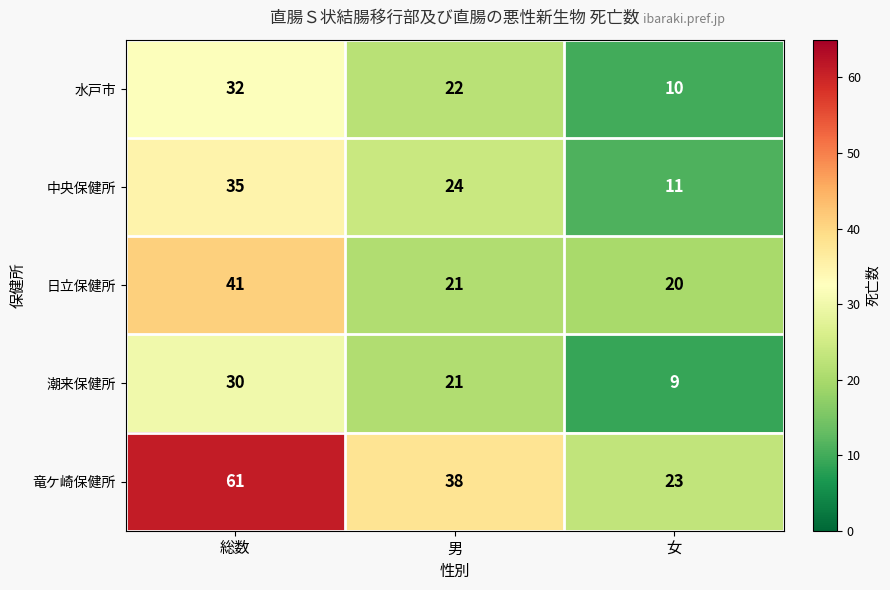

Count the number of data series in this chart.

5